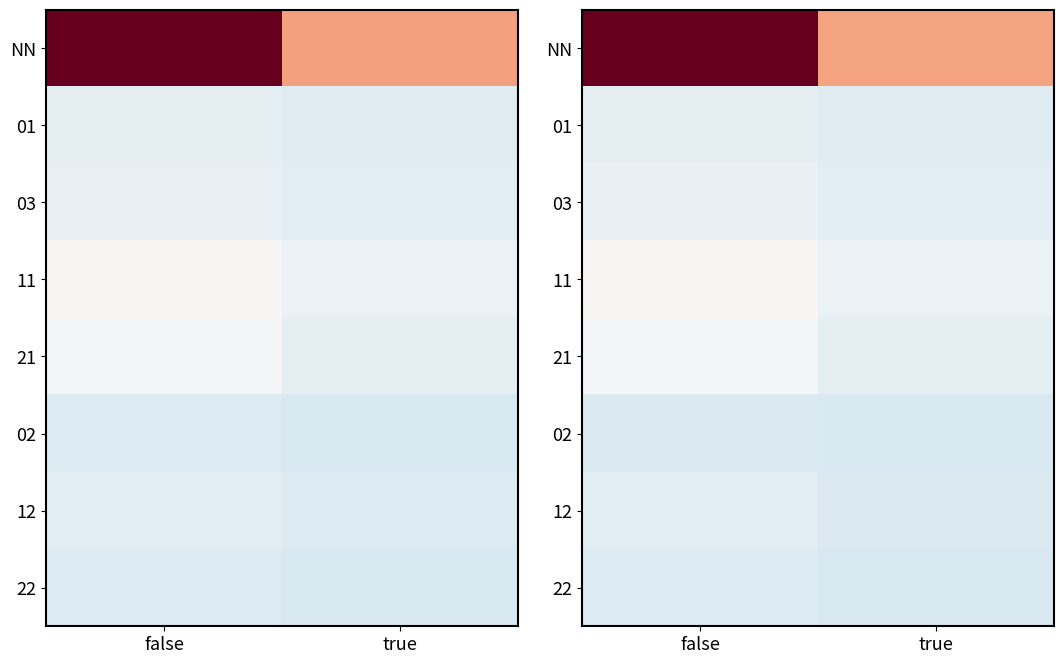

Which has a higher value, true or false?

false